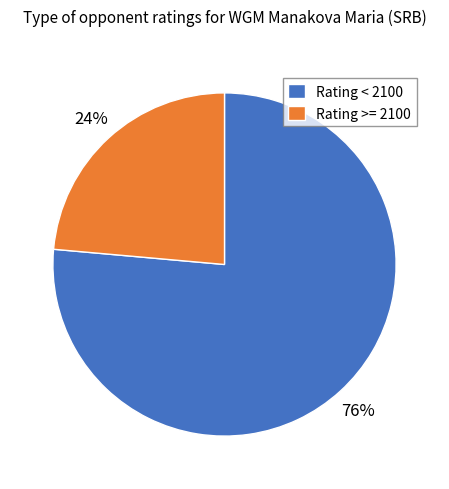

Do Rating >= 2100 and Rating < 2100 together represent more than half of the pie?

Yes